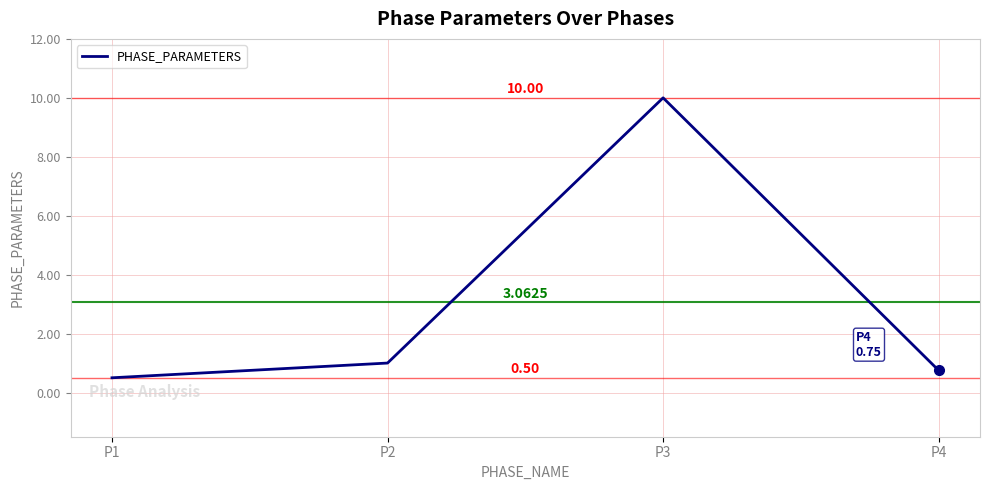

Read the value at P1.

0.5